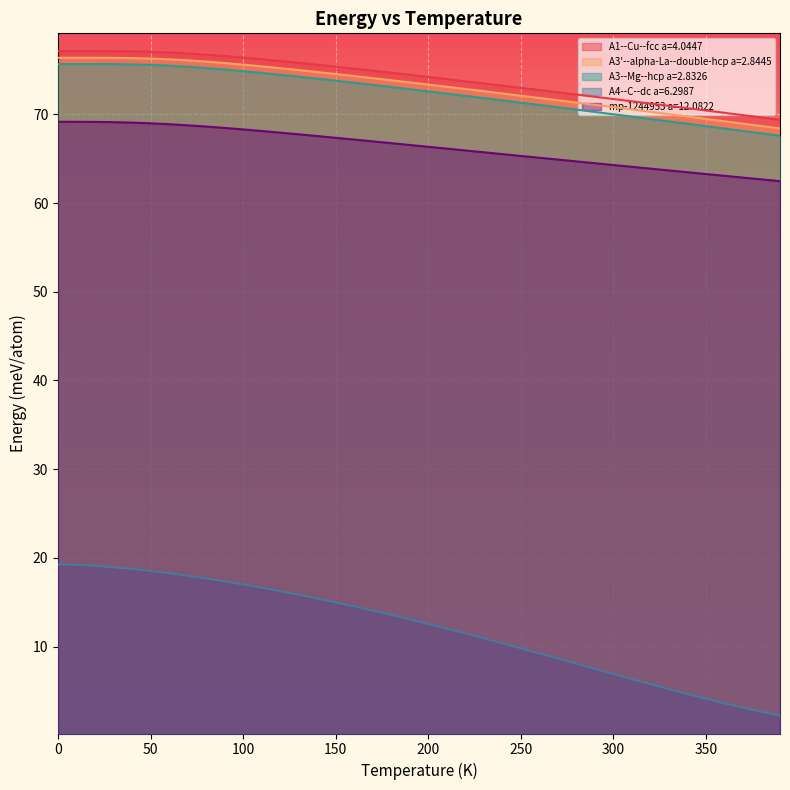

At which category does A3--Mg--hcp a=2.8326 reach its first local peak?

10.0